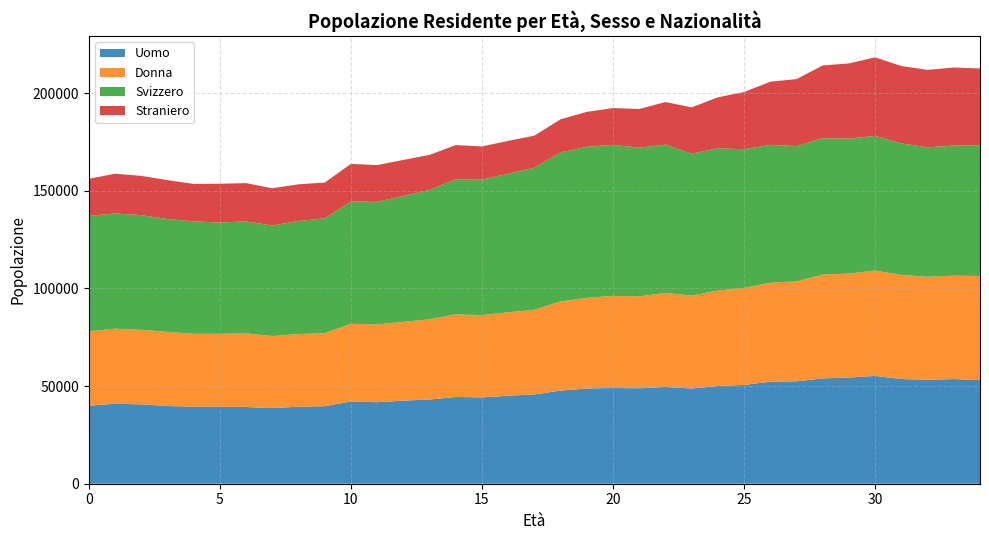

Reading left to right, transcribe all the data shown in this chart.

Uomo: 39948	40911	40657	39776	39466	39510	39273	38709	39436	39684	42141	41730	42540	43097	44428	44190	45062	45704	47679	48744	48995	48855	49540	48726	50037	50602	52214	52423	53913	54364	55180	53599	53254	53581	53024
Donna: 38083	38440	38136	37932	37280	37264	37670	36915	37201	37392	39722	39822	40338	41066	42249	42144	42685	43380	45604	46427	47151	47061	48150	47603	48863	49666	50680	51139	53139	53212	53953	53315	52681	52948	53273
Svizzero: 59107	59002	58705	57784	57550	56946	57338	56538	57846	58821	62591	62749	64470	66268	69168	69333	70941	72731	76335	77311	77307	76107	75903	72643	72819	70938	70571	69274	69843	69061	68922	67321	66263	66551	66984
Straniero: 18924	20349	20088	19924	19196	19828	19605	19086	18791	18255	19272	18803	18408	17895	17509	17001	16806	16353	16948	17860	18839	19809	21787	23686	26081	29330	32323	34288	37209	38515	40211	39593	39672	39978	39313